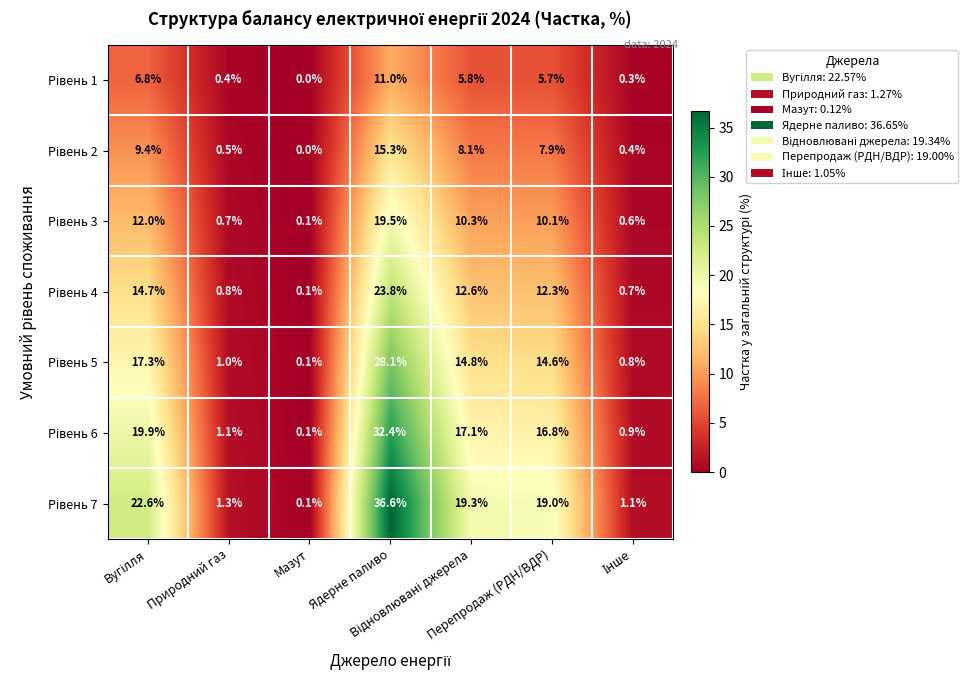

Which series has the largest total across all categories?

Рівень 7